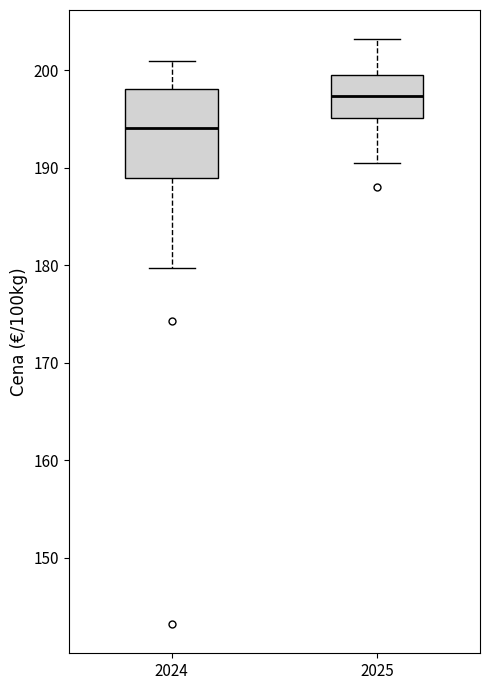

Reading left to right, transcribe this box plot: for each box, give where its median line is, the range the box spans, and where its two whiskers end, as read against the y-axis. The values are not printed on the chart, so give them approximately, as read against the axis.

2024: median 194, box 189 to 198, whiskers 180 to 201
2025: median 197, box 195 to 200, whiskers 191 to 203